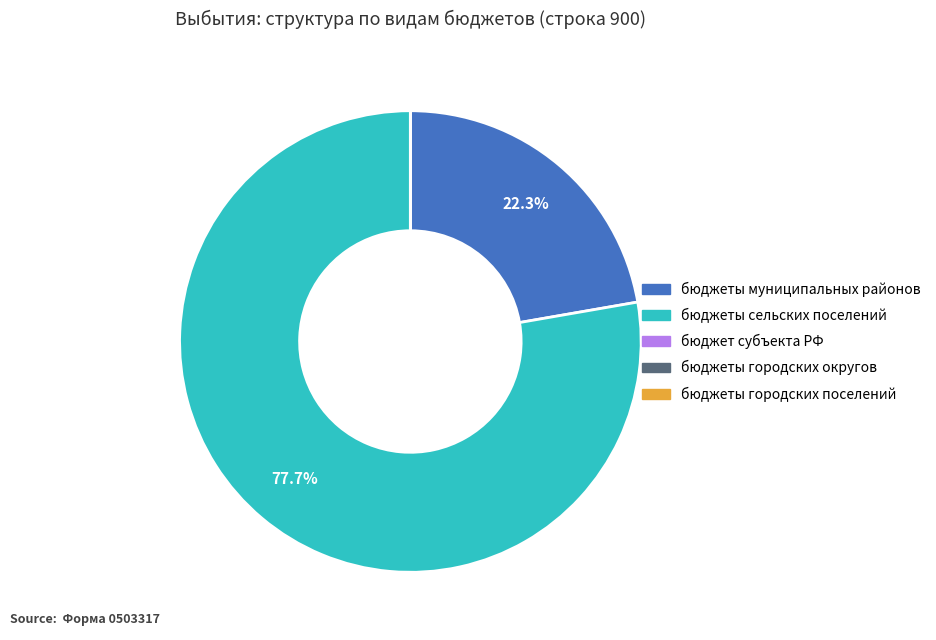

Is there any slice that represents more than half of the pie?

Yes